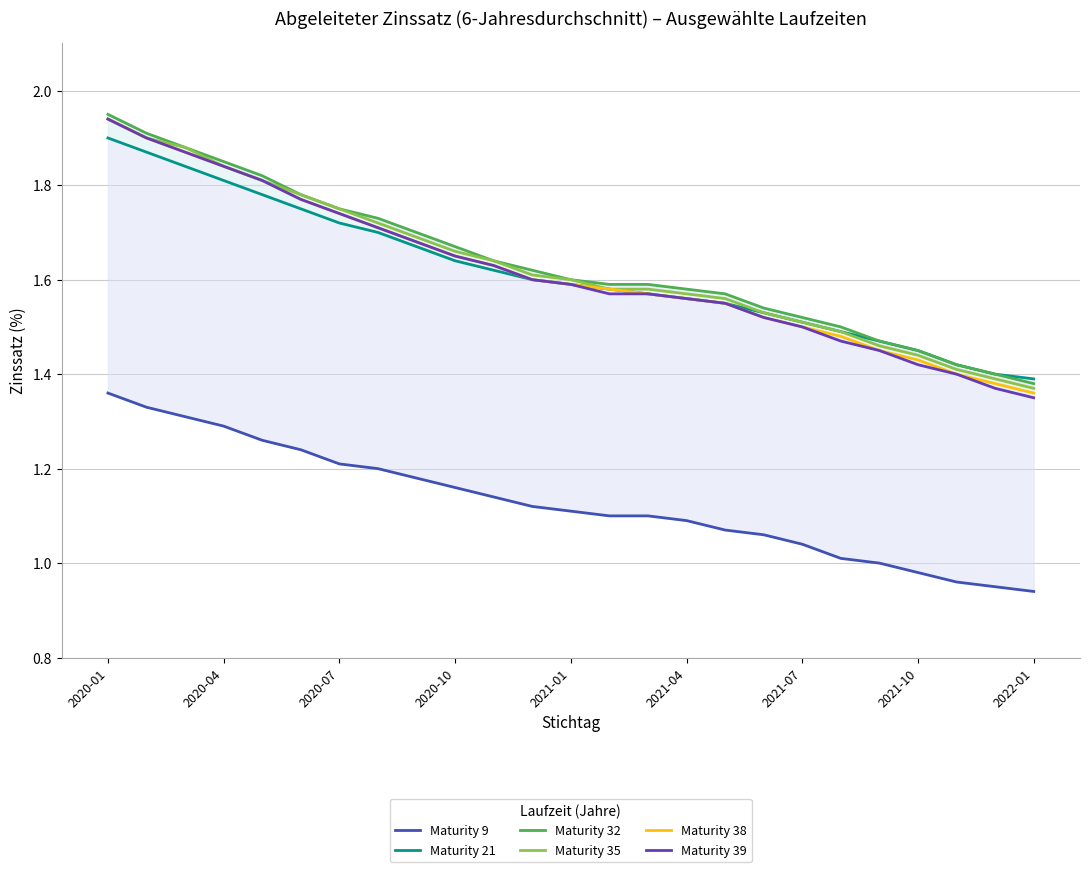

How many lines are shown in the chart?

6